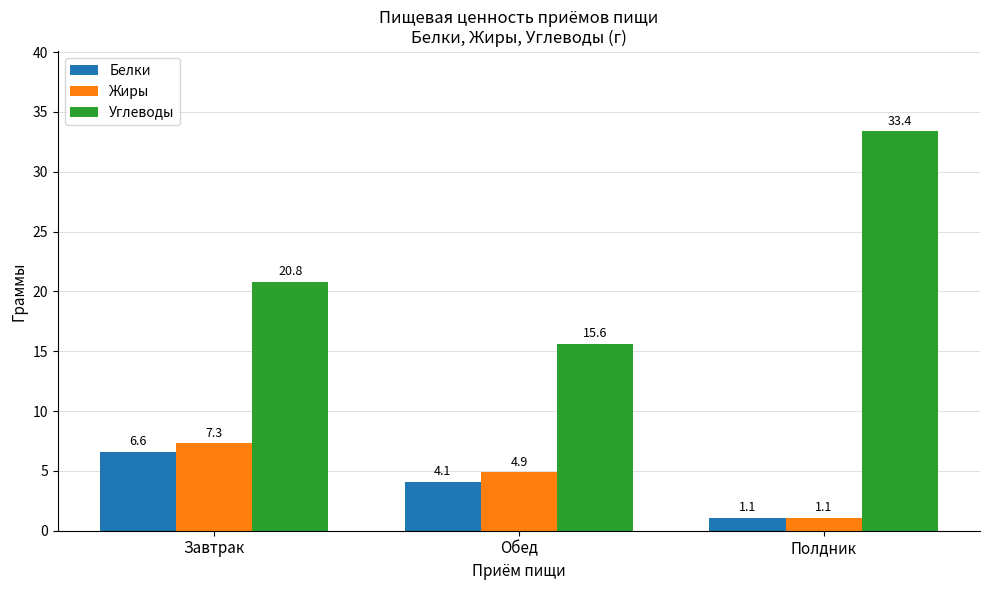

Is it true that Жиры equals 7.3 at Завтрак?

True